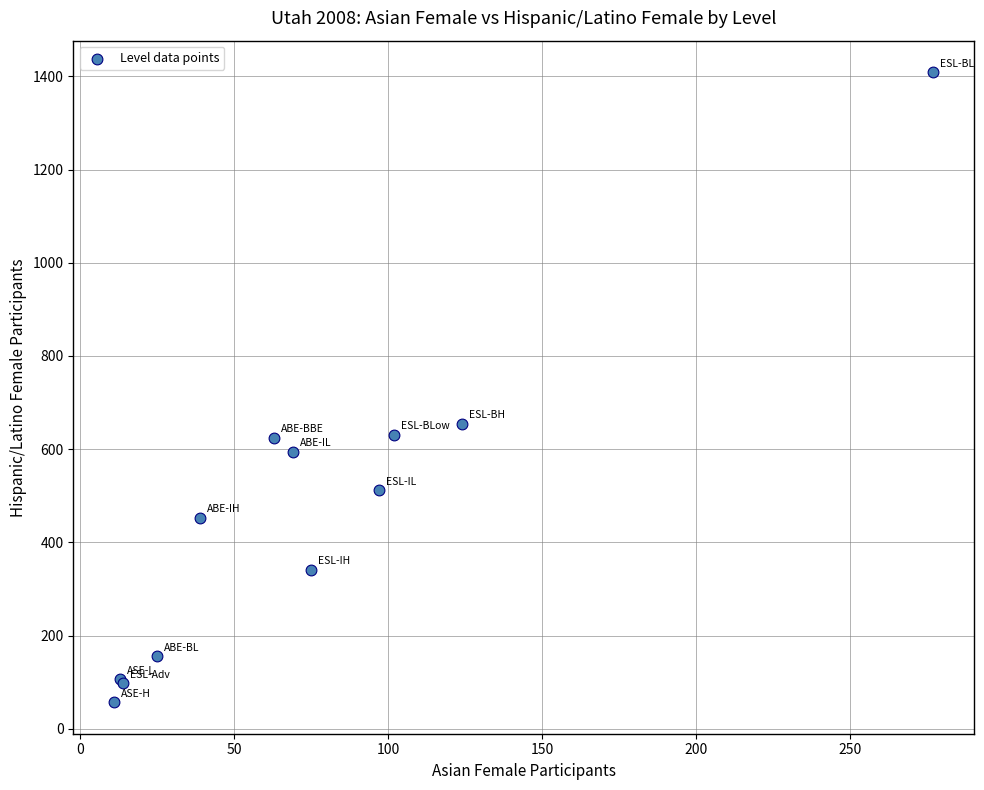

What Y value in the scatter plot is closest to 733?

655